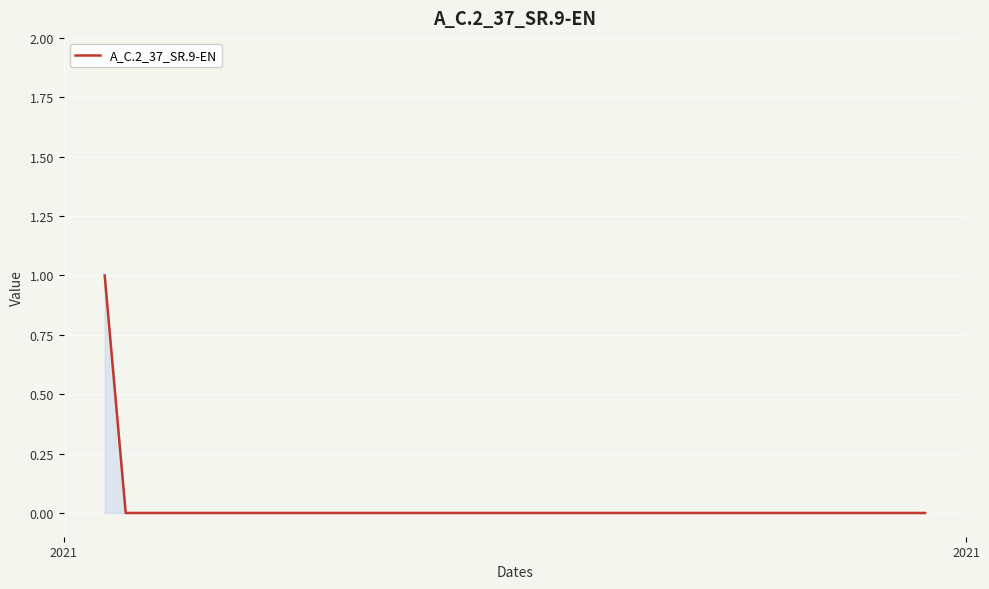

What is the difference between the maximum and minimum values?

1